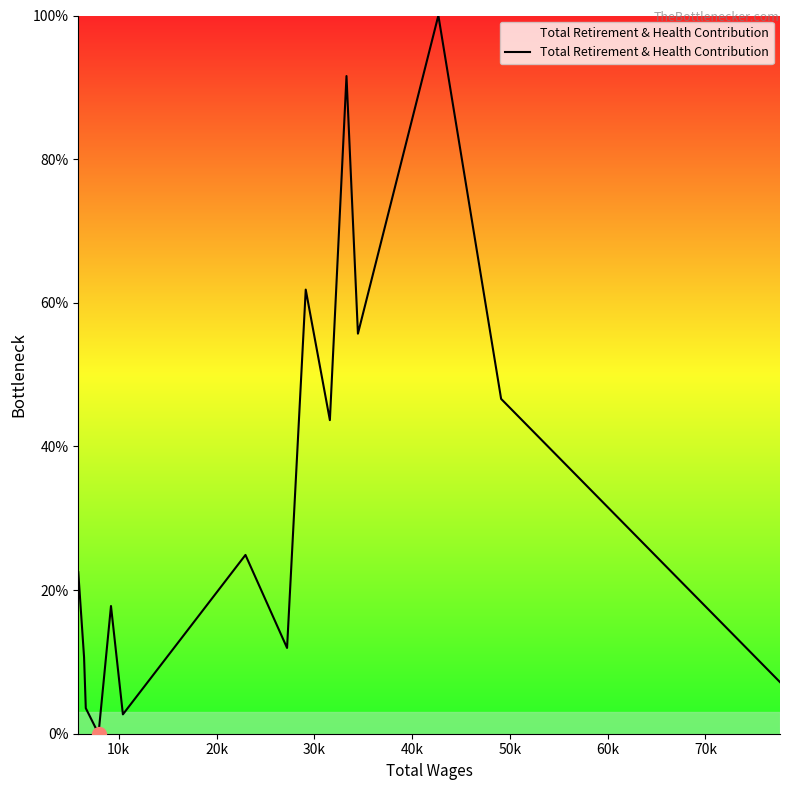

What is the greatest value displayed?

100.0